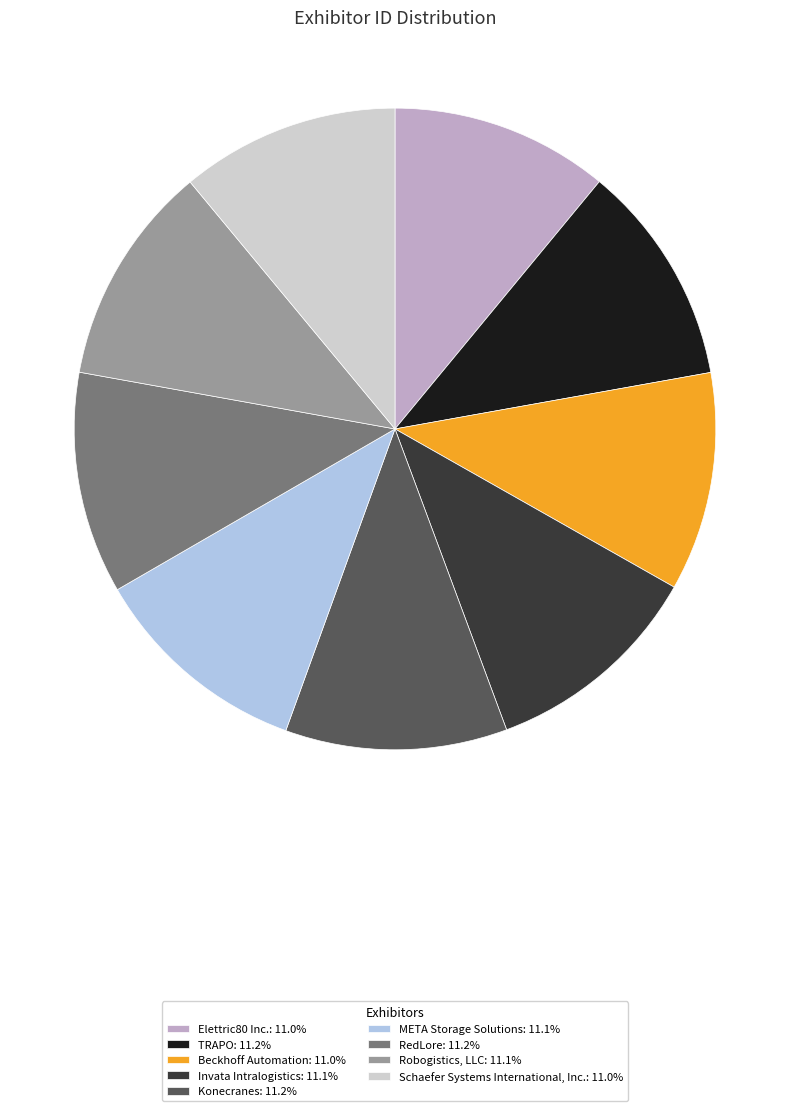

Combined, do Invata Intralogistics and Schaefer Systems International, Inc. account for over 50%?

No